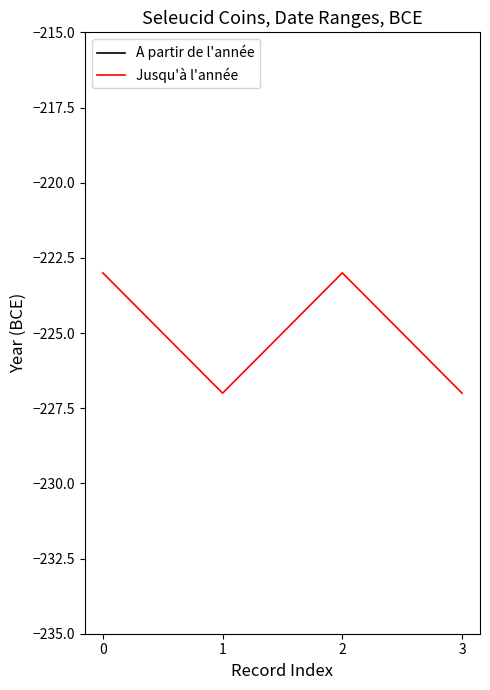

Which series changed the most between 1 and 2?

A partir de l'année